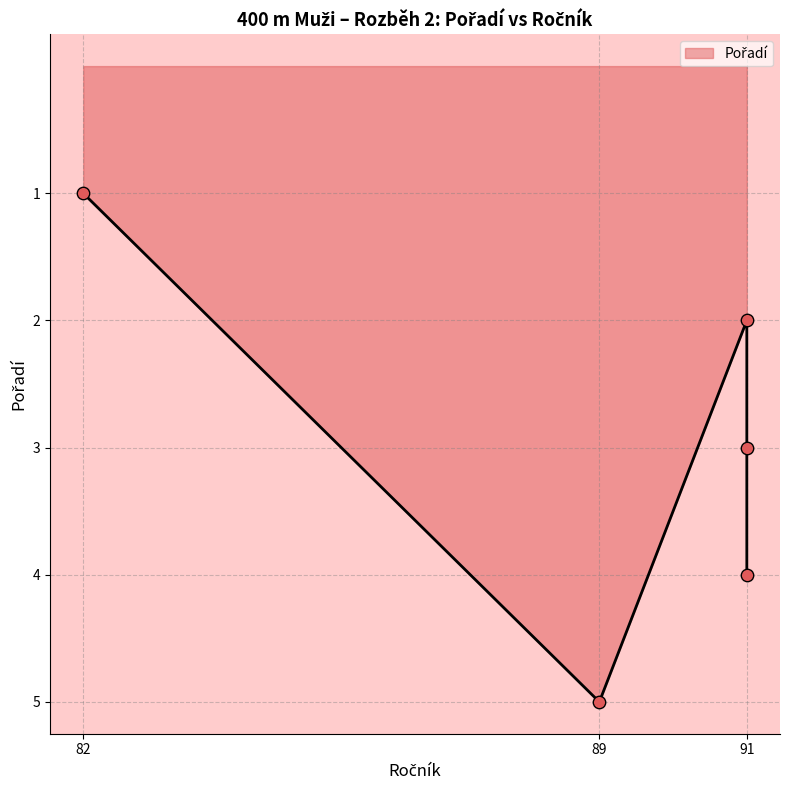

Between 82 and 91, which is larger?

91